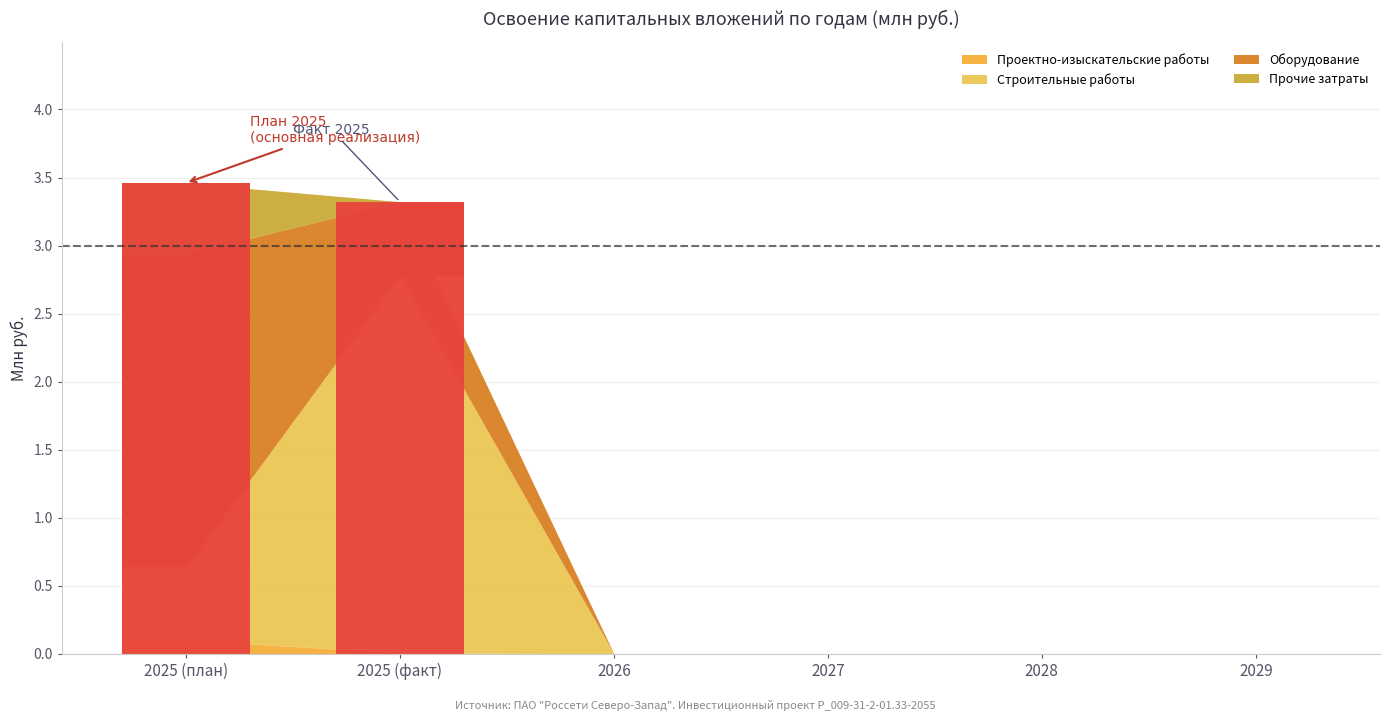

Are the bars grouped side by side (vs. stacked)?

Yes